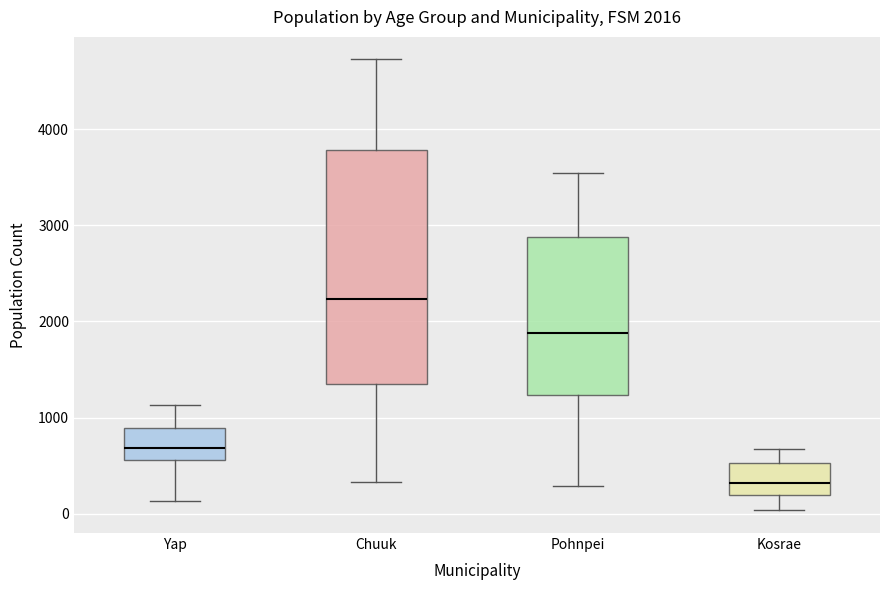

Comparing the boxes themselves (not the whiskers), which one is the tallest?

Chuuk